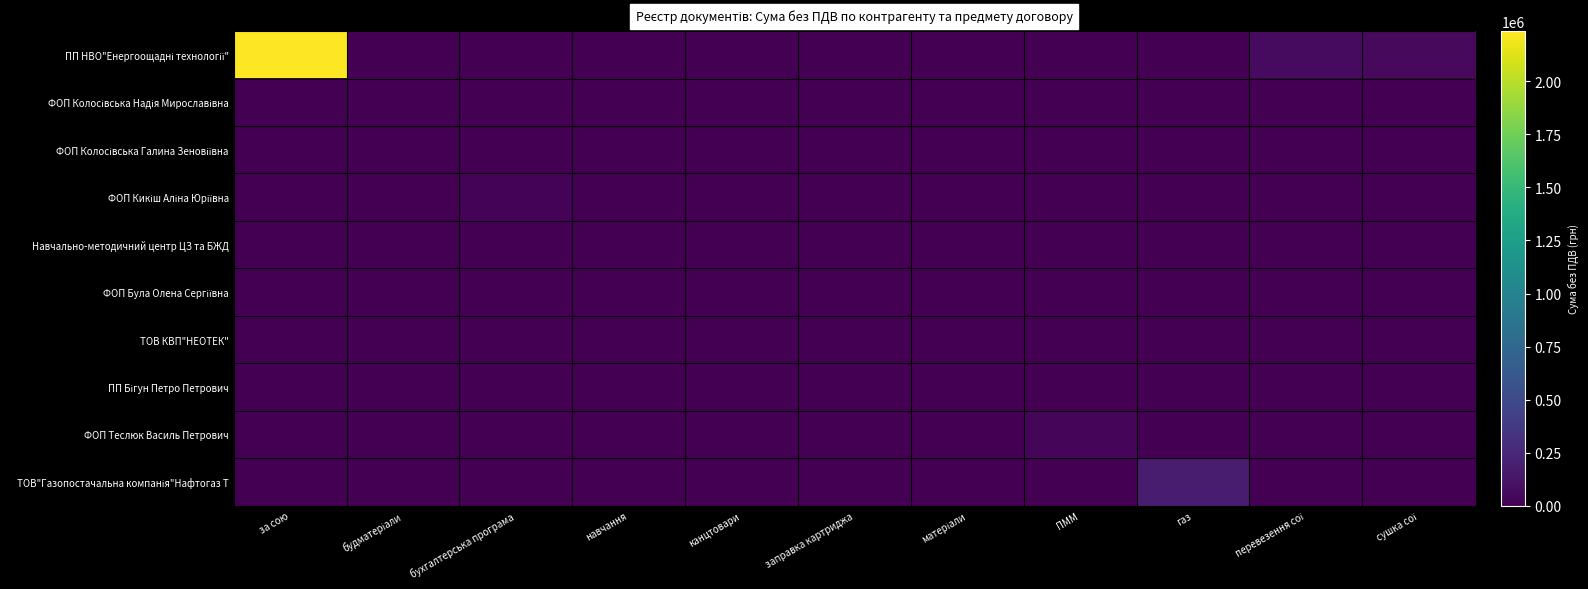

Between газ and канцтовари, which is larger?

газ